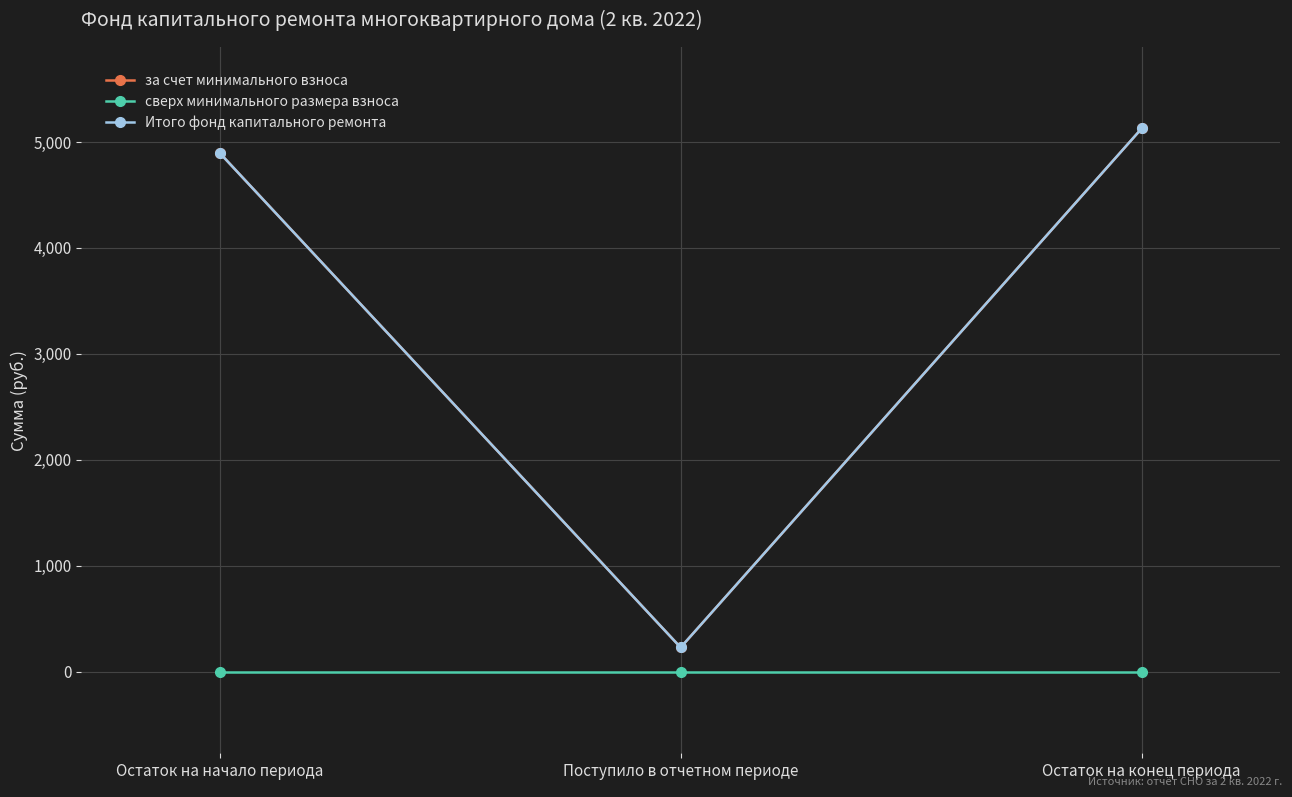

Is this an area chart (filled region under the line)?

No